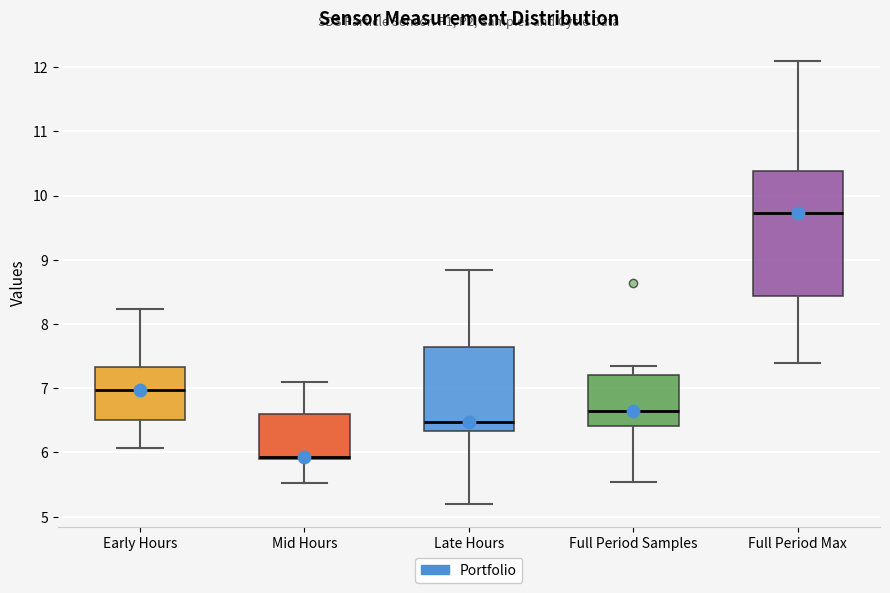

Where is the upper edge of the box for Late Hours on the y-axis? The values are not printed on the chart, so give them approximately, as read against the axis.

7.7